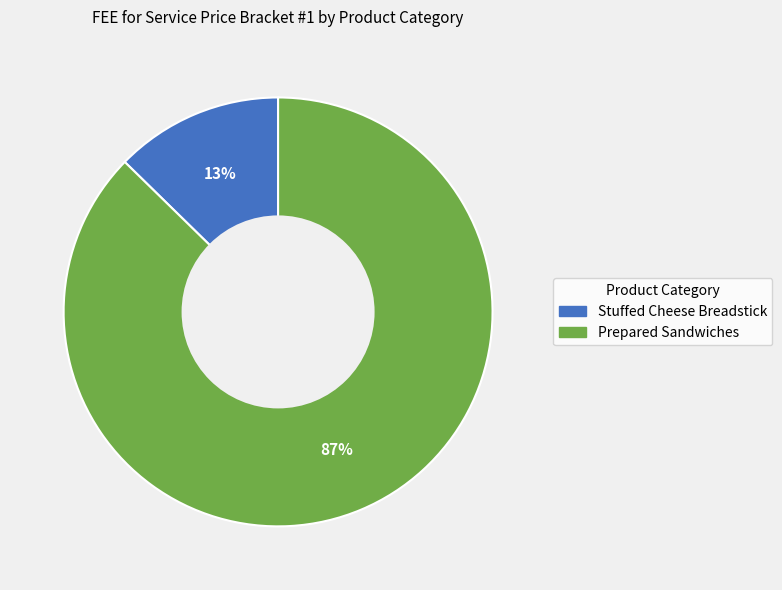

Is there a majority slice in this chart?

Yes